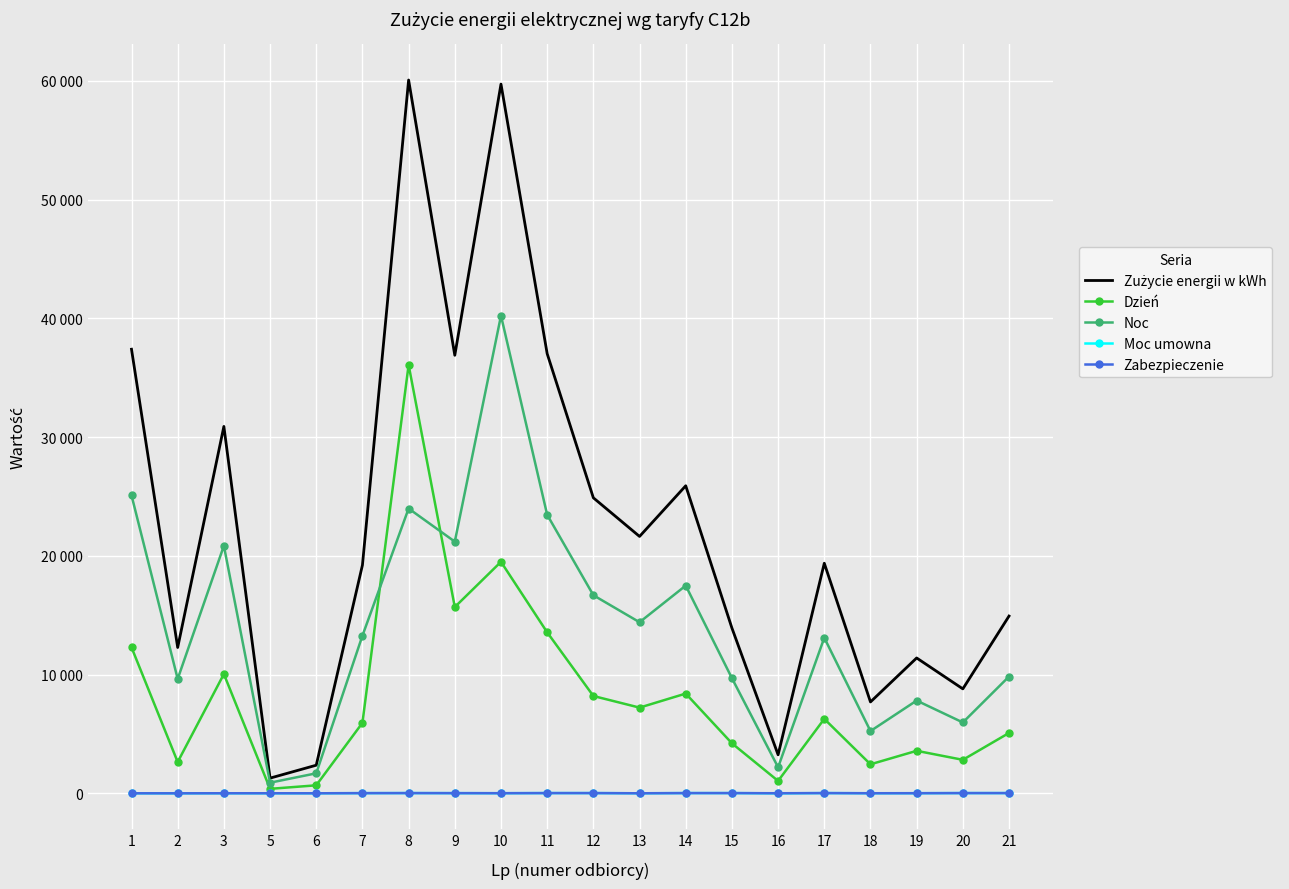

How many distinct data groups are displayed?

5